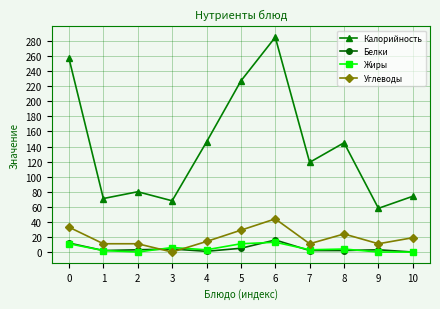

Which series has the largest total across all categories?

Калорийность